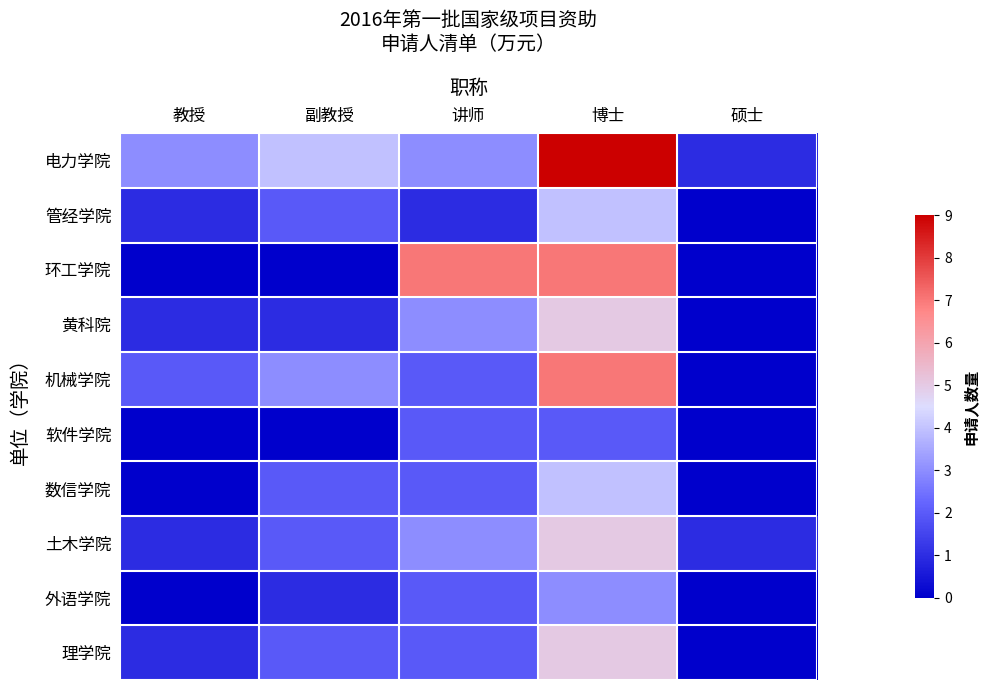

Which series has the largest total across all categories?

电力学院